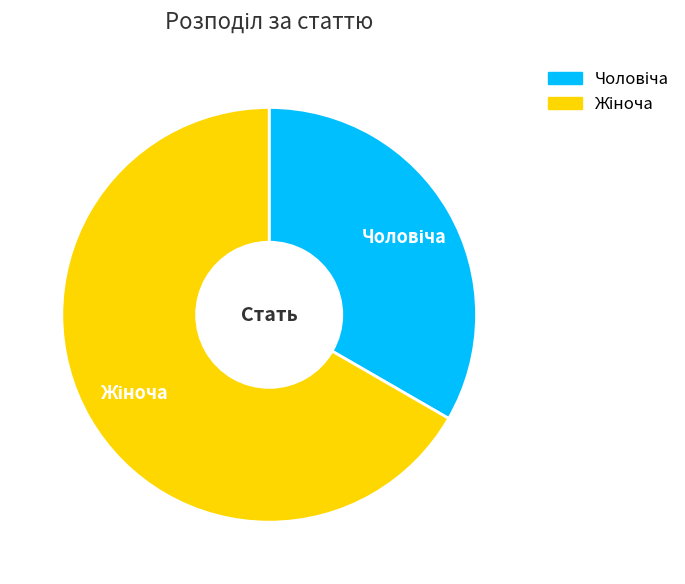

How many slices are in this pie chart?

2